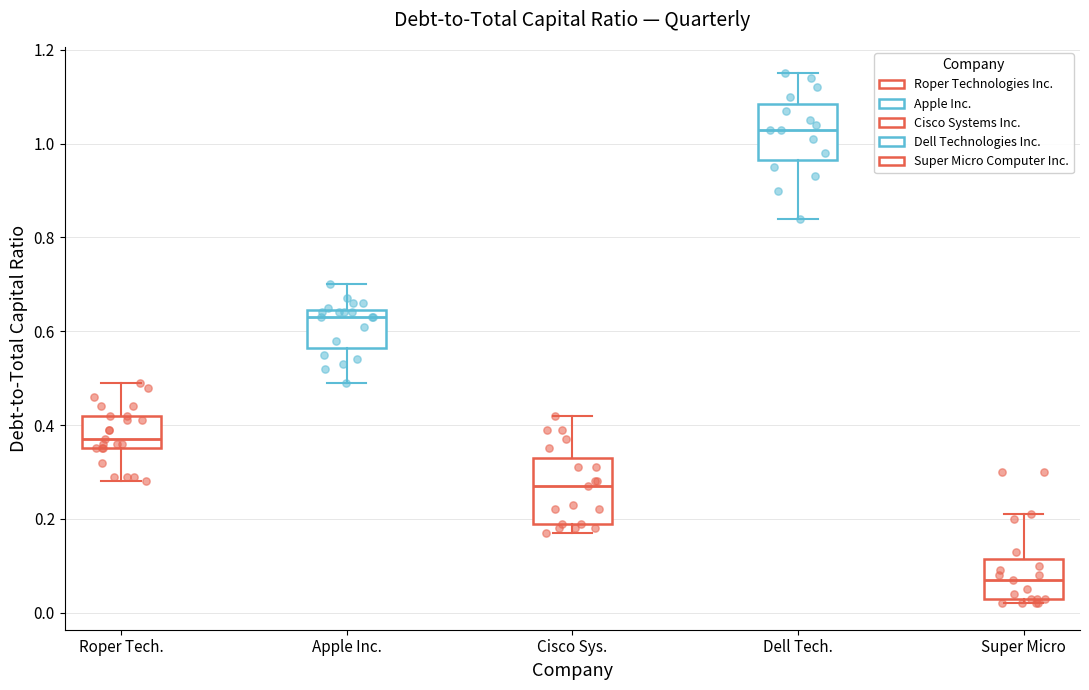

Reading left to right, read every box against the y-axis: the position of its median line, the range the box covers, and the ends of its whiskers. The values are not printed on the chart, so give them approximately, as read against the axis.

Roper Tech.: median 0.38, box 0.36 to 0.42, whiskers 0.28 to 0.50
Apple Inc.: median 0.64 (just below the box's upper edge), box 0.56 to 0.64, whiskers 0.50 to 0.70
Cisco Sys.: median 0.28, box 0.20 to 0.34, whiskers 0.18 to 0.42
Dell Tech.: median 1.04, box 0.96 to 1.08, whiskers 0.84 to 1.16
Super Micro: median 0.08, box 0.04 to 0.12, whiskers 0.02 to 0.22